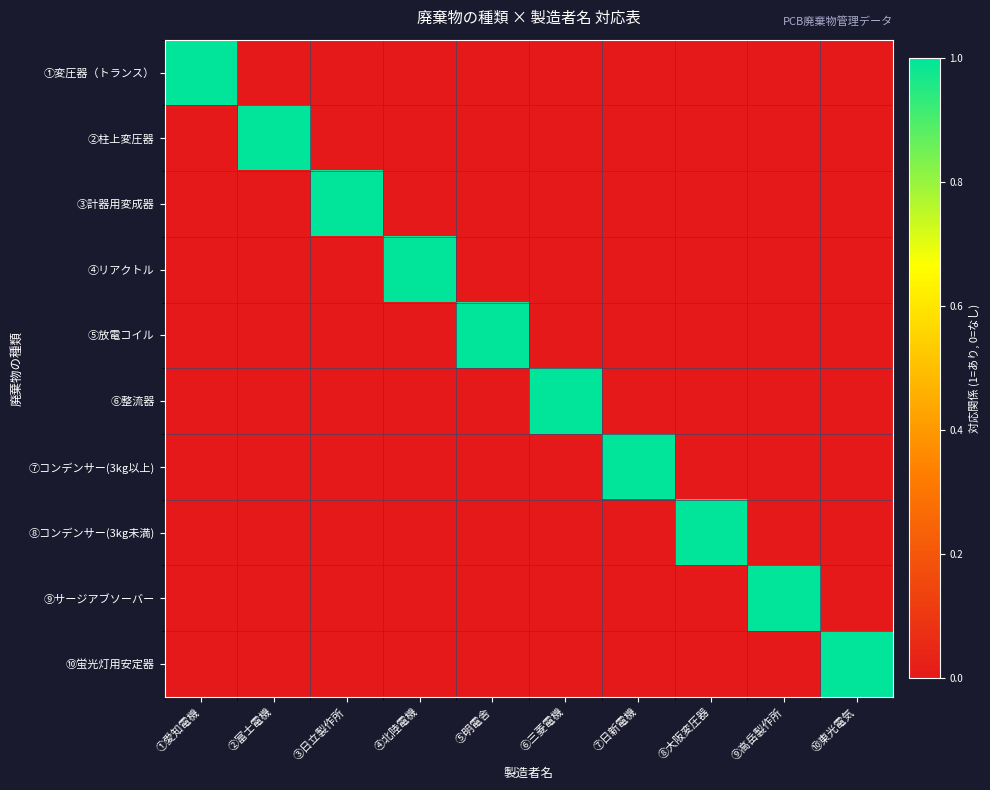

At which category does the chart reach its minimum across all series?

②富士電機